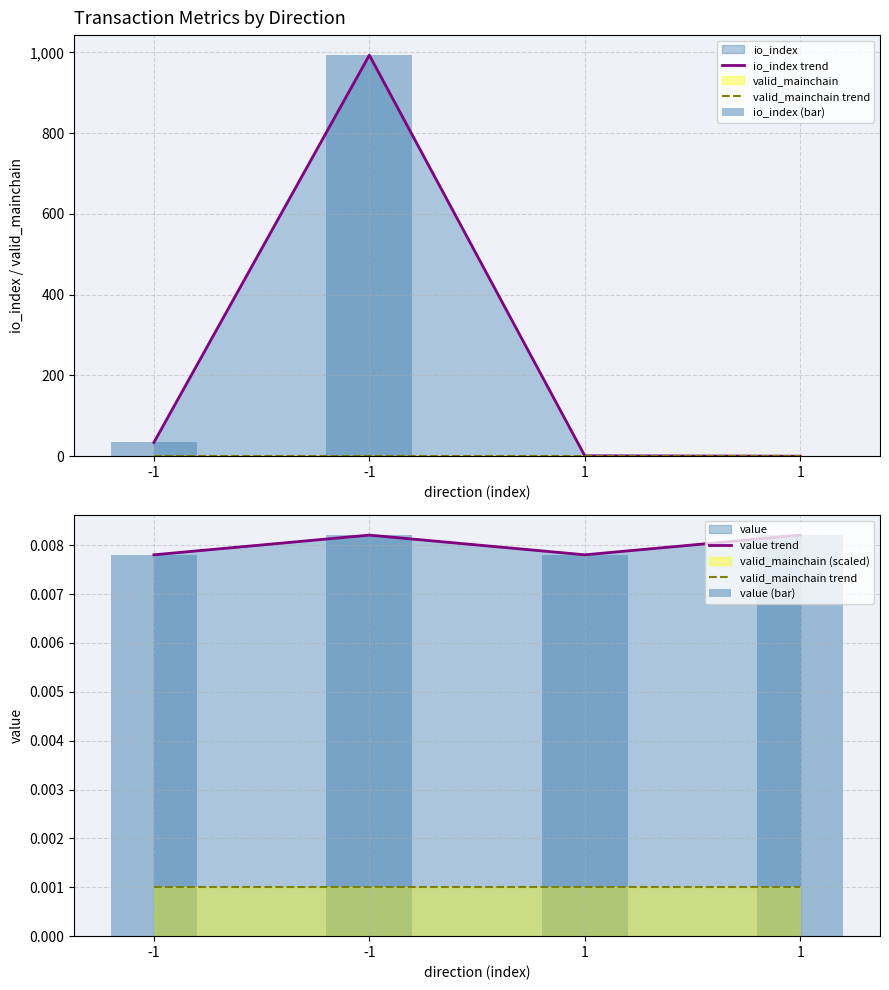

What is the total value across all series at -1?

68.0